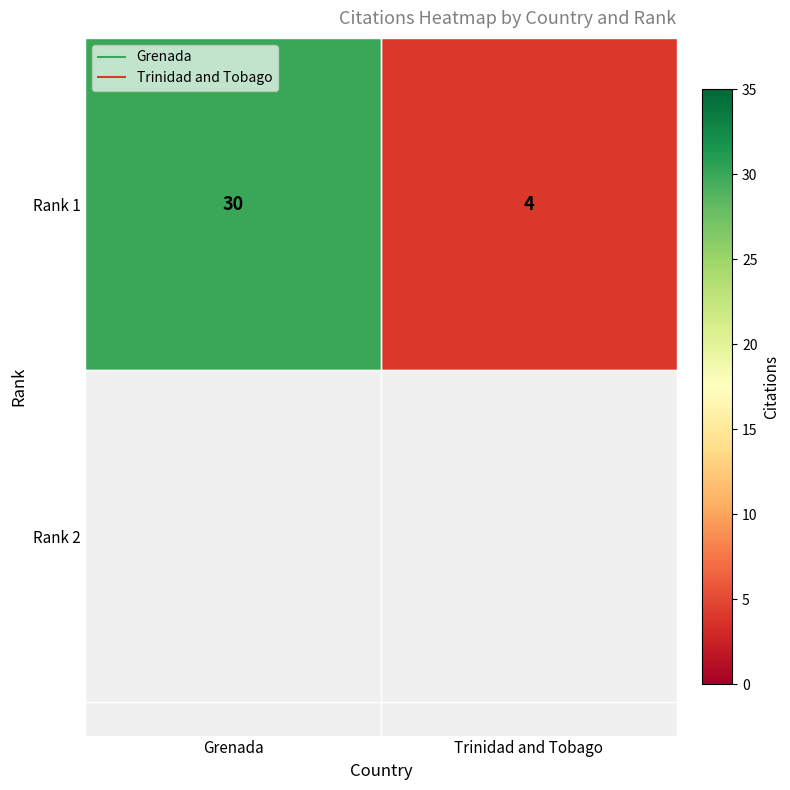

Reading right to left, extract all data points from this chart.

Trinidad and Tobago=4	Grenada=30